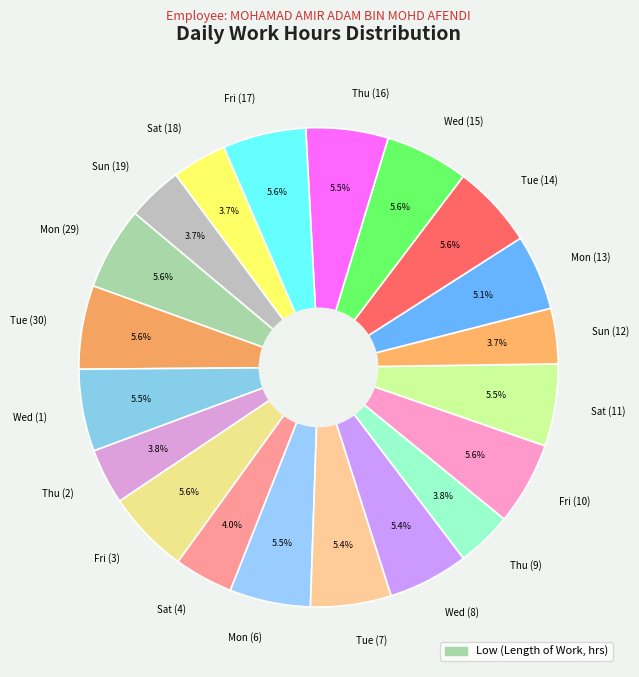

Which has a higher value, Wed (1) or Thu (9)?

Wed (1)